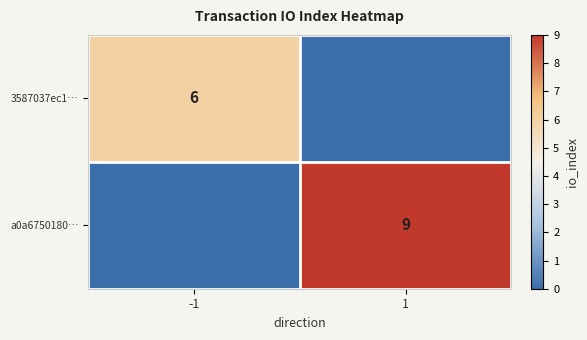

What is the spread (max minus min) of values at -1?

6